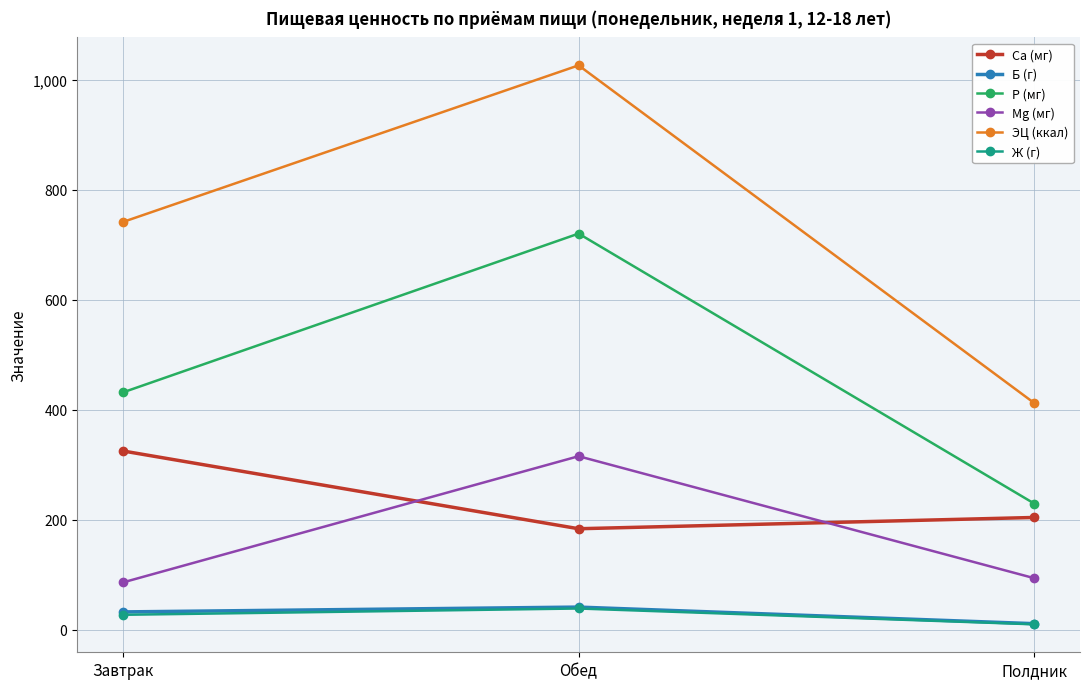

Which series has the largest range (max minus min)?

ЭЦ (ккал)